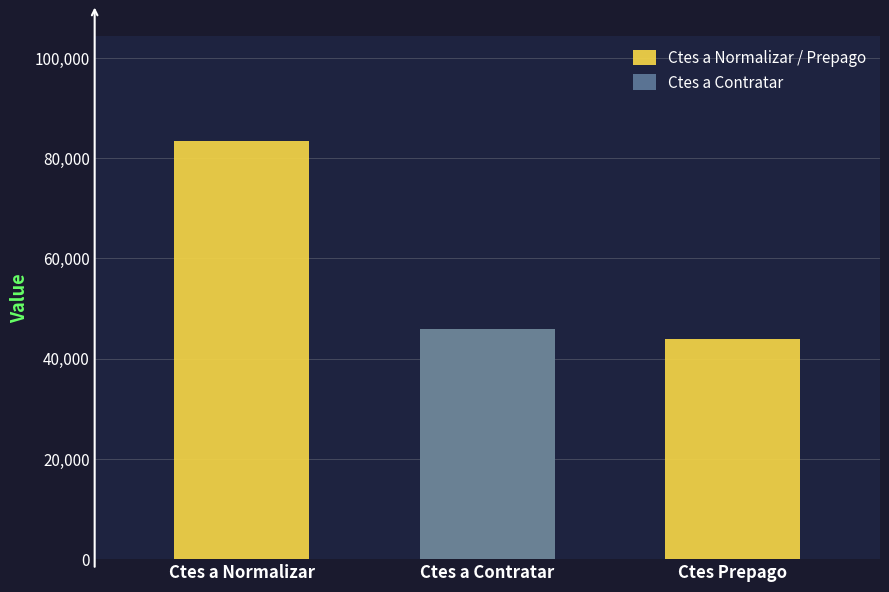

Reading right to left, transcribe all the data shown in this chart.

Ctes Prepago=43839.2	Ctes a Contratar=45975.1	Ctes a Normalizar=83479.4